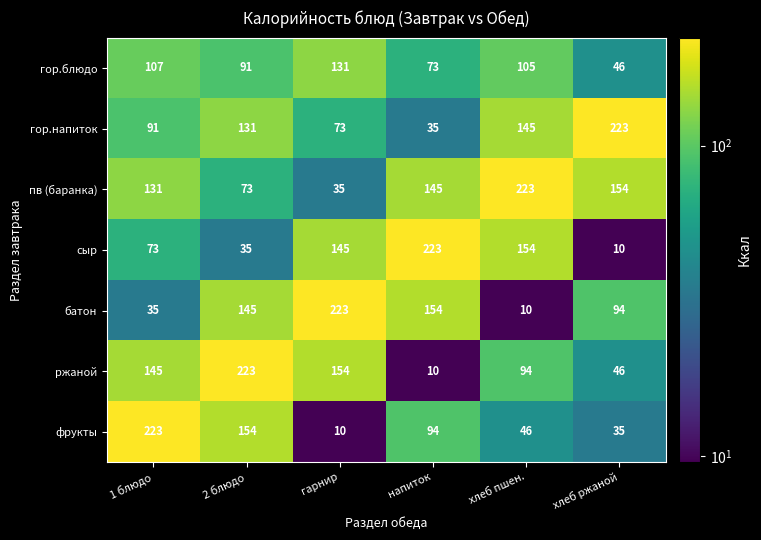

Read the ржаной value at хлеб ржаной.

46